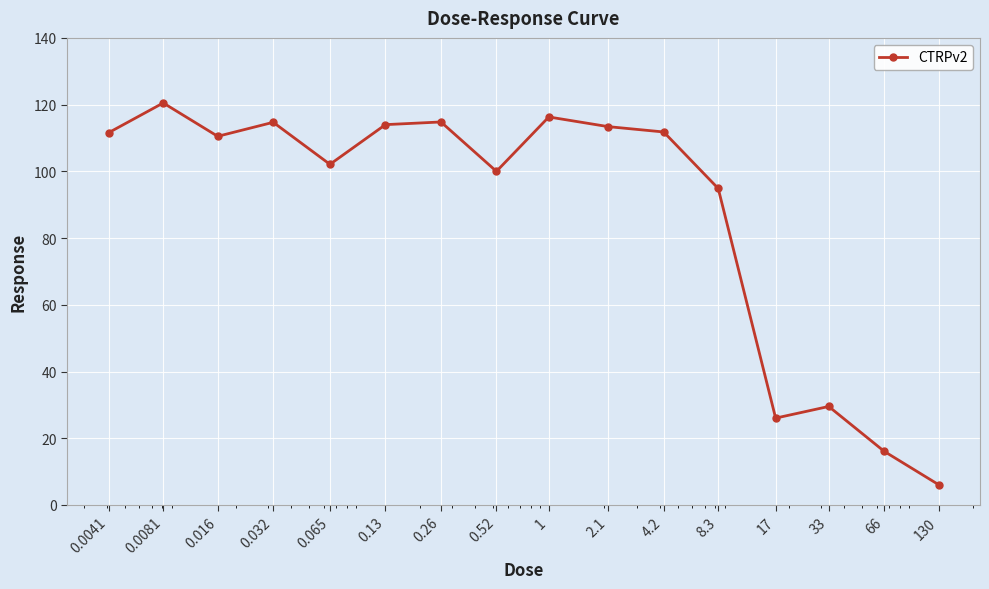

True or false: there are more than 0 points higher than both neighbors.

True